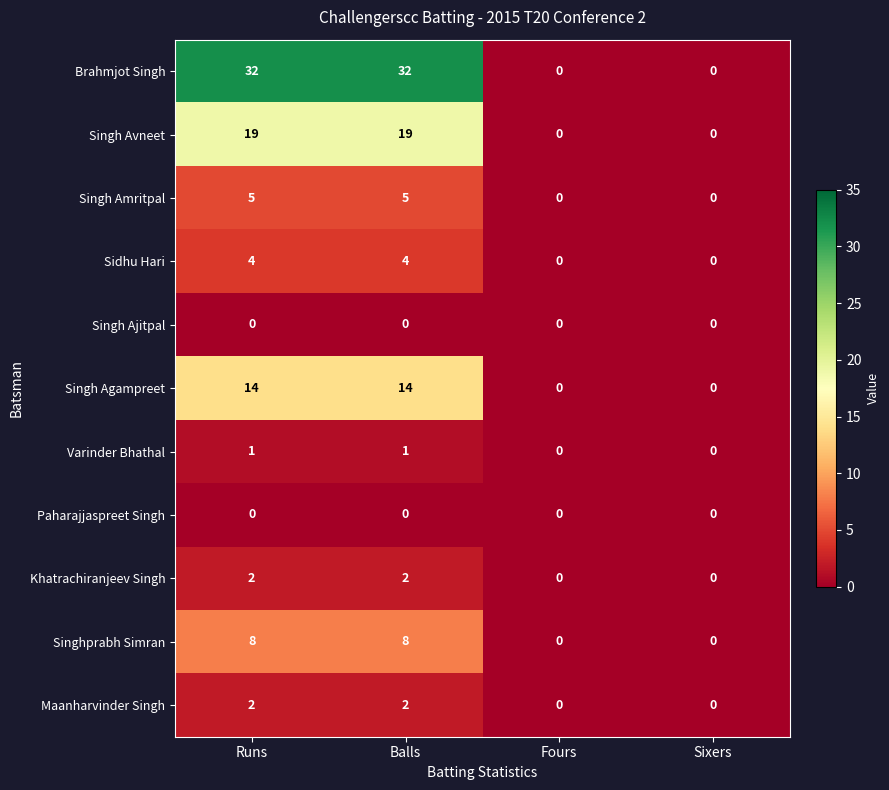

Count the Varinder Bhathal values in the range 0 to 1.

4